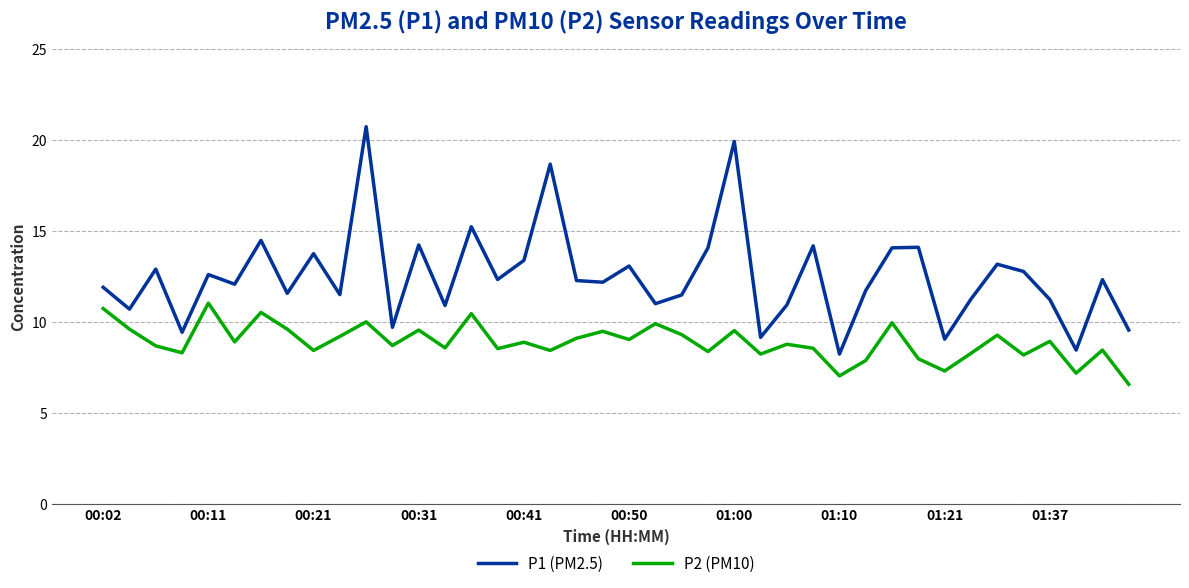

Which series has the largest range (max minus min)?

P1 (PM2.5)